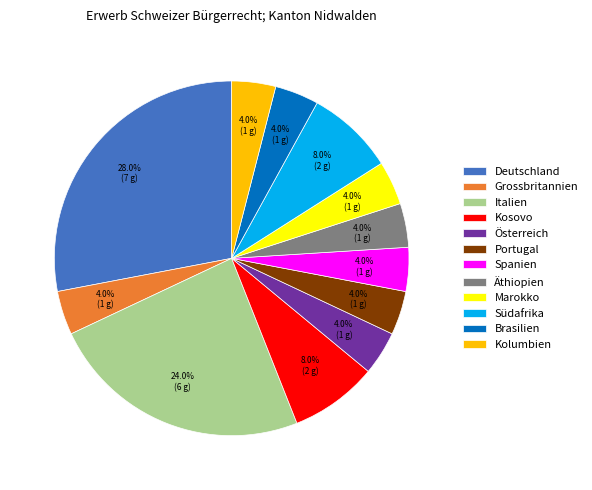

What percentage is NOT represented by Österreich?

96.0%